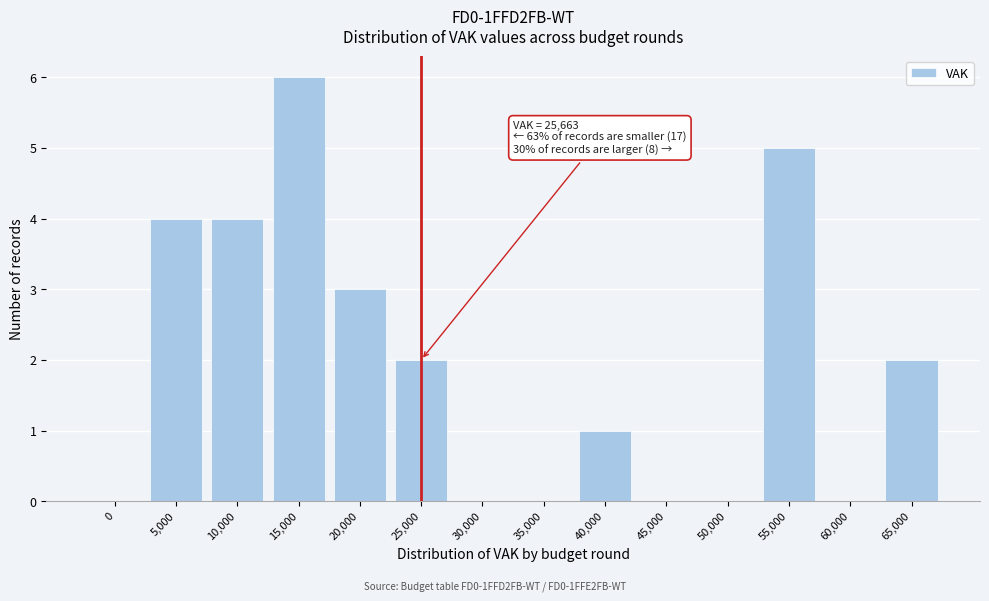

Reading left to right, what are all the values shown in this chart?

0=0	5,000=4	10,000=4	15,000=6	20,000=3	25,000=2	30,000=0	35,000=0	40,000=1	45,000=0	50,000=0	55,000=5	60,000=0	65,000=2